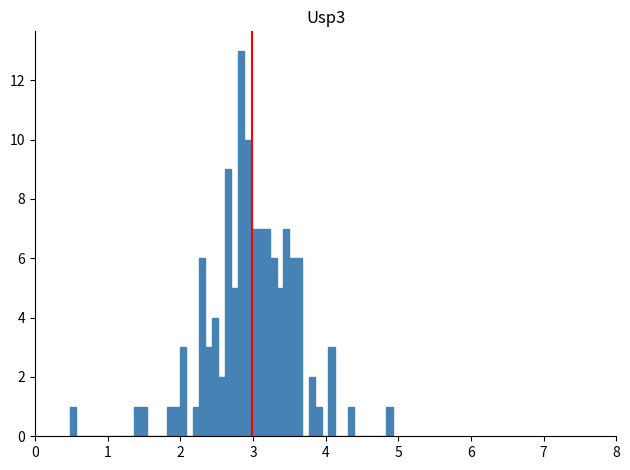

Around what value on the x-axis is the tallest bar? Give the approximate position of its centre, as read against the axis.

2.8